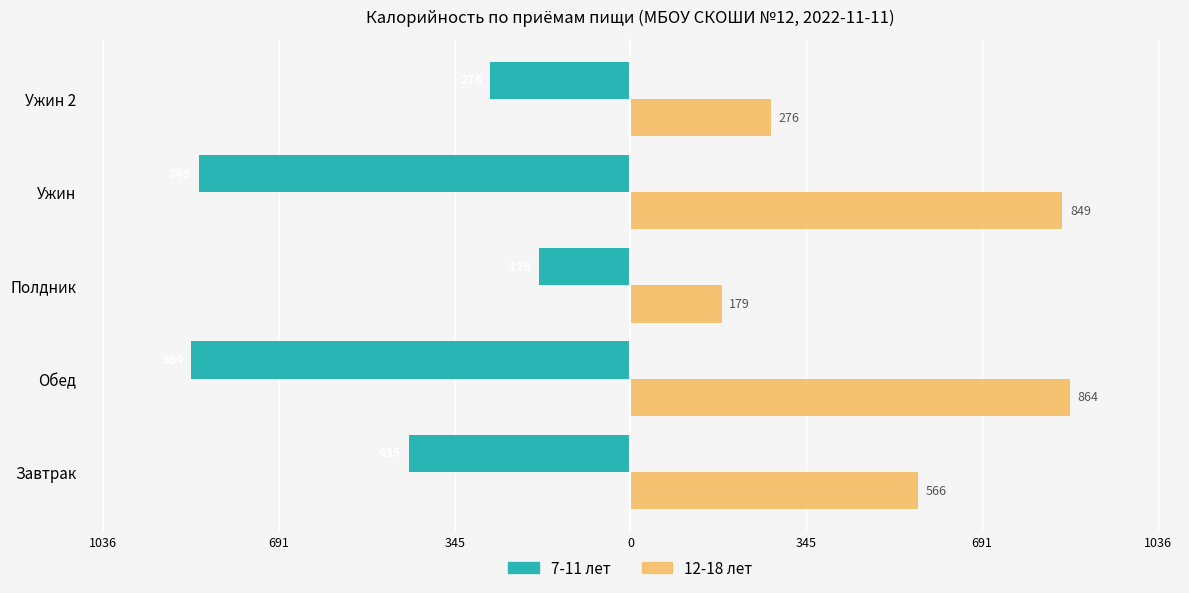

How many bars are there in each group?

2